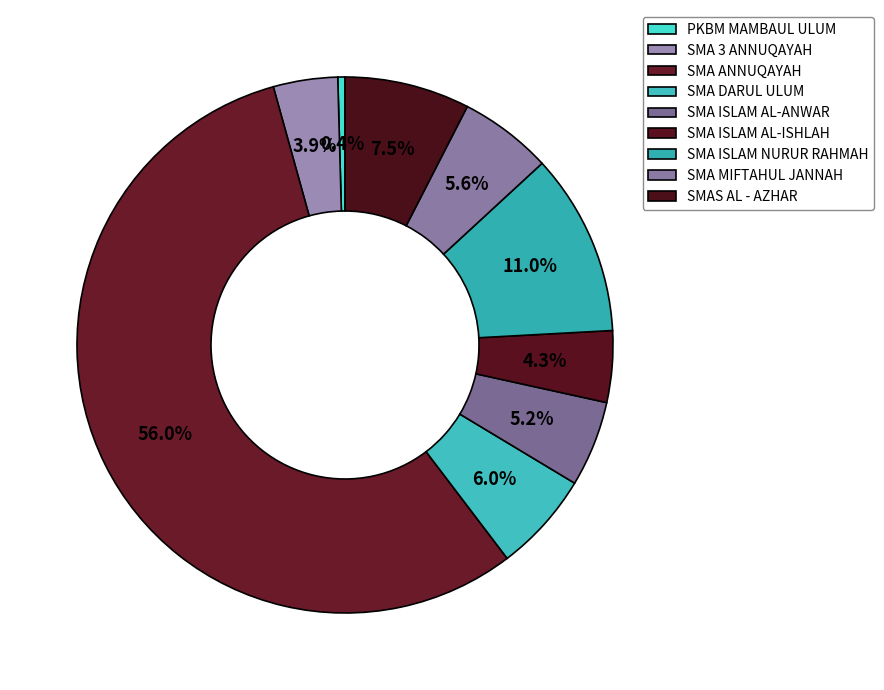

Is the sum of SMA DARUL ULUM and SMA ISLAM NURUR RAHMAH greater than half?

No